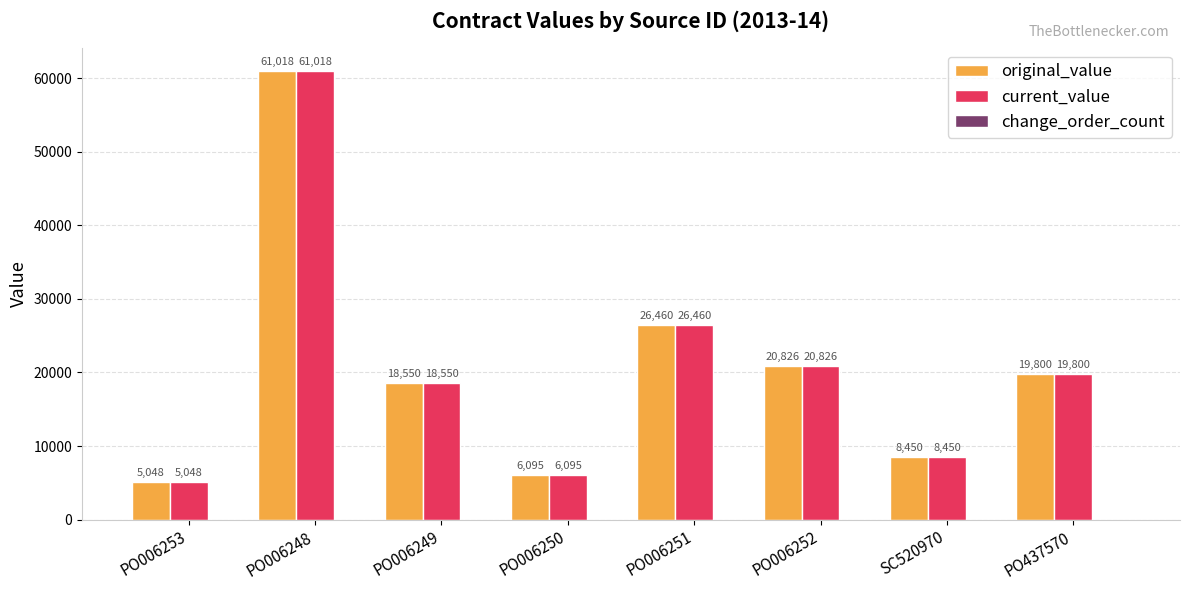

Are the bars horizontal?

No